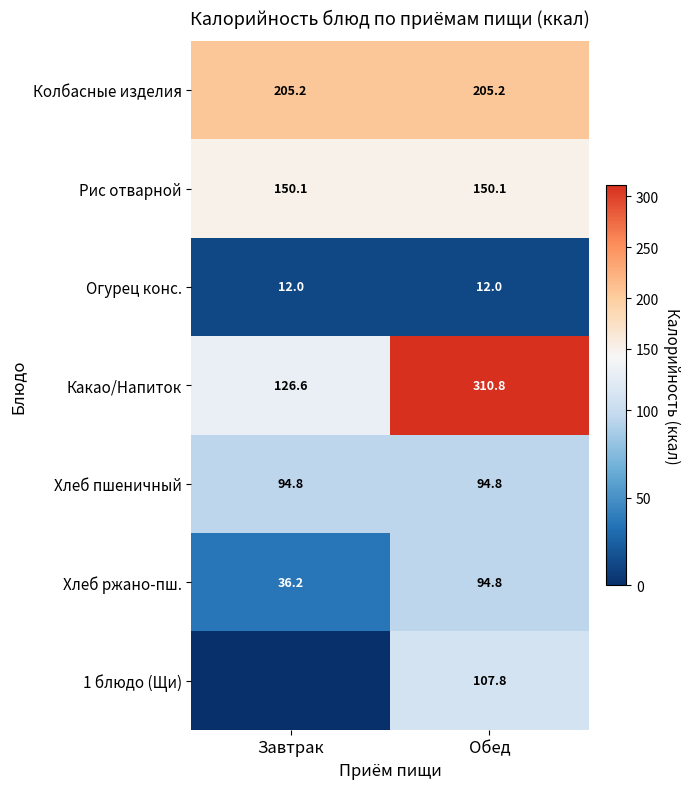

Is it true that Рис отварной equals 150.1 at Обед?

True